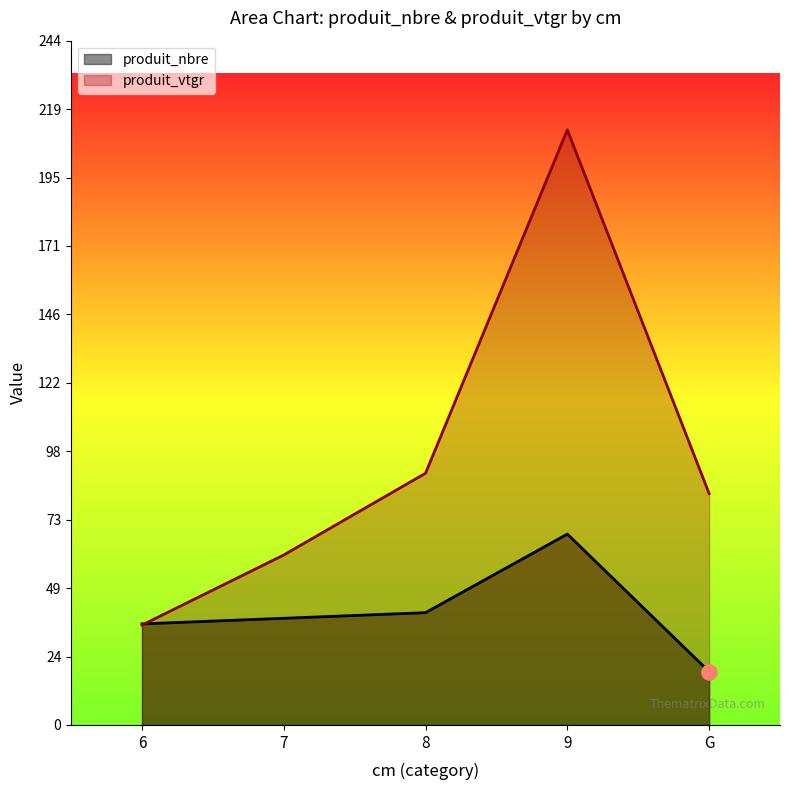

Which series has the largest Y range (max minus min)?

produit_vtgr